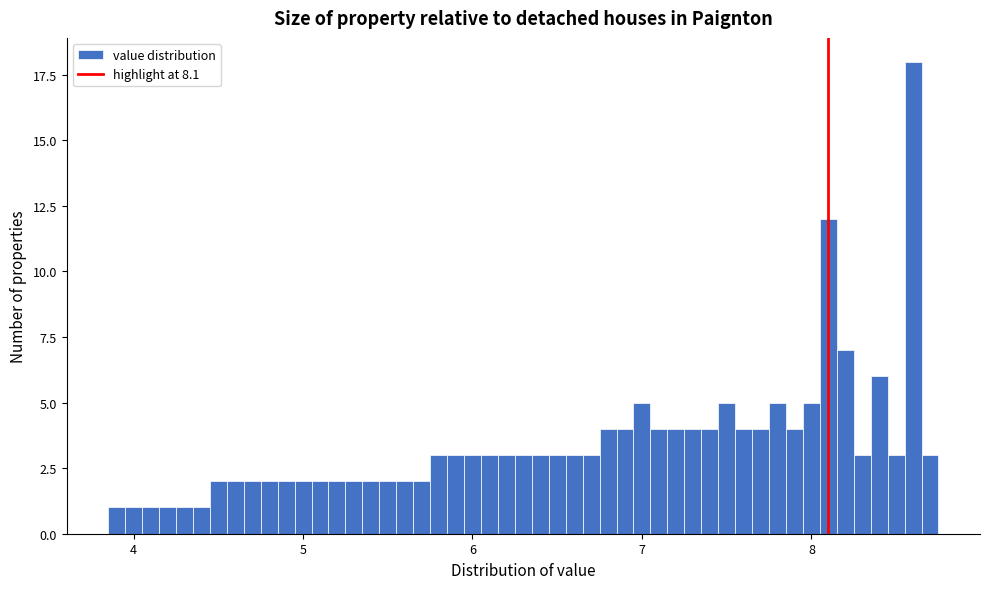

Read against the x-axis, roughly where is the centre of the tallest bar?

8.6